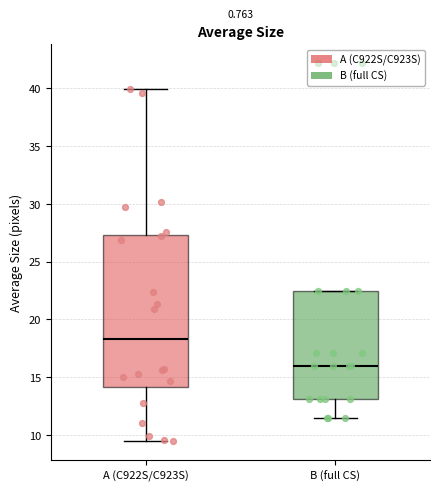

Comparing the boxes themselves (not the whiskers), which one is the tallest?

A (C922S/C923S)